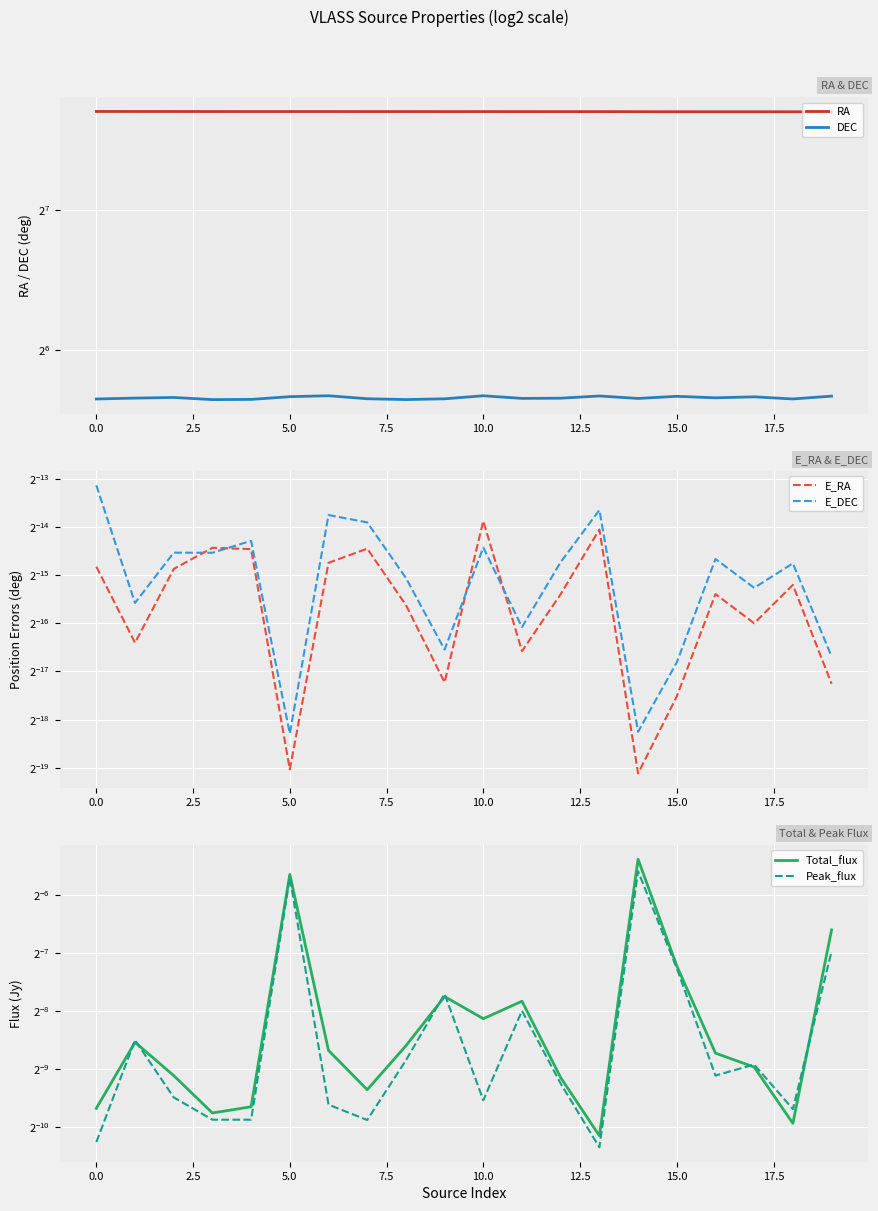

Which has a higher value, 10 or 19?

10